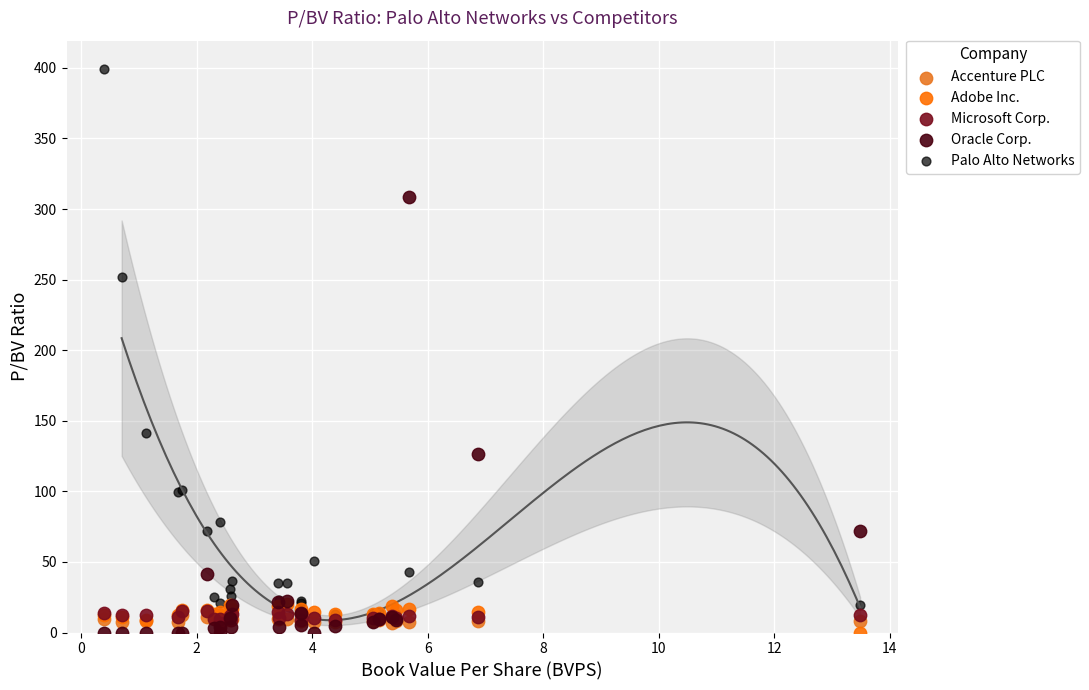

Which series has the widest spread of Y values?

Palo Alto Networks